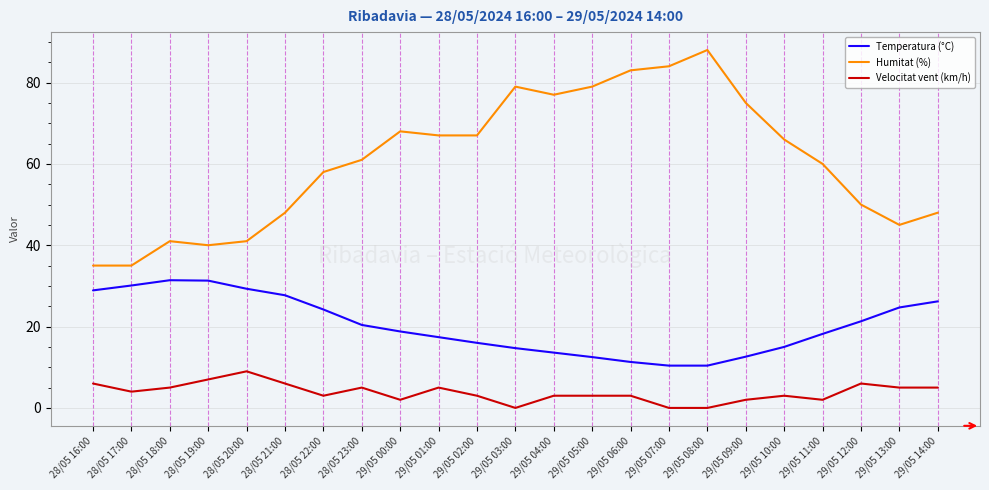

What is the total value across all series at 29/05 13:00?

74.7